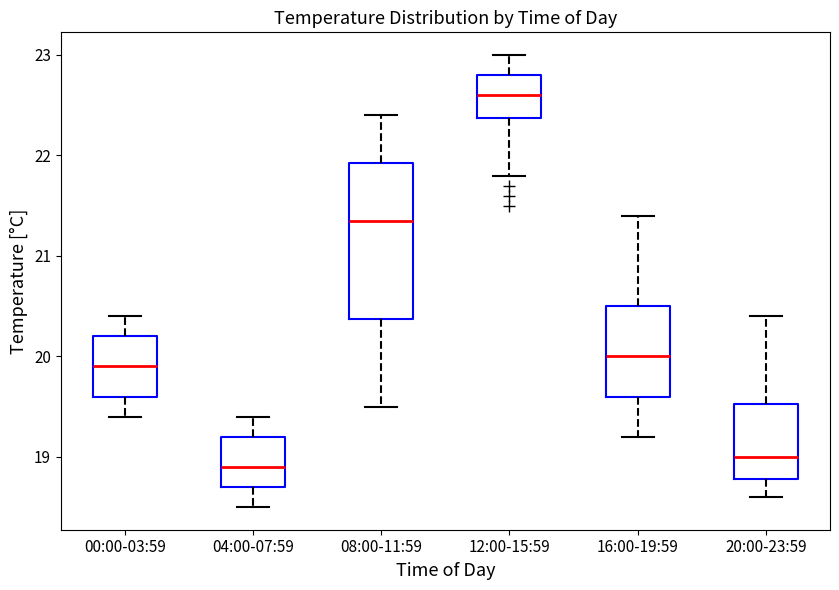

Where is the lower edge of the box for 16:00-19:59 on the y-axis? The values are not printed on the chart, so give them approximately, as read against the axis.

19.6